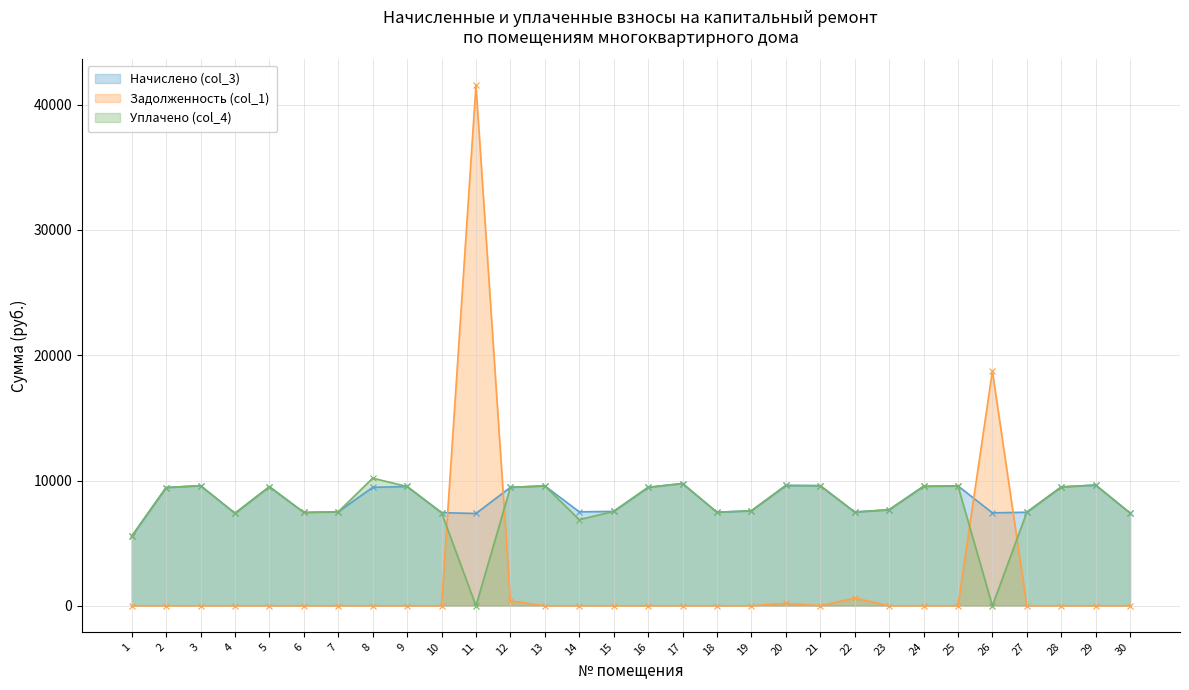

Is the value of Уплачено (col_4) at 28 greater than the value of Задолженность (col_1) at 22?

Yes